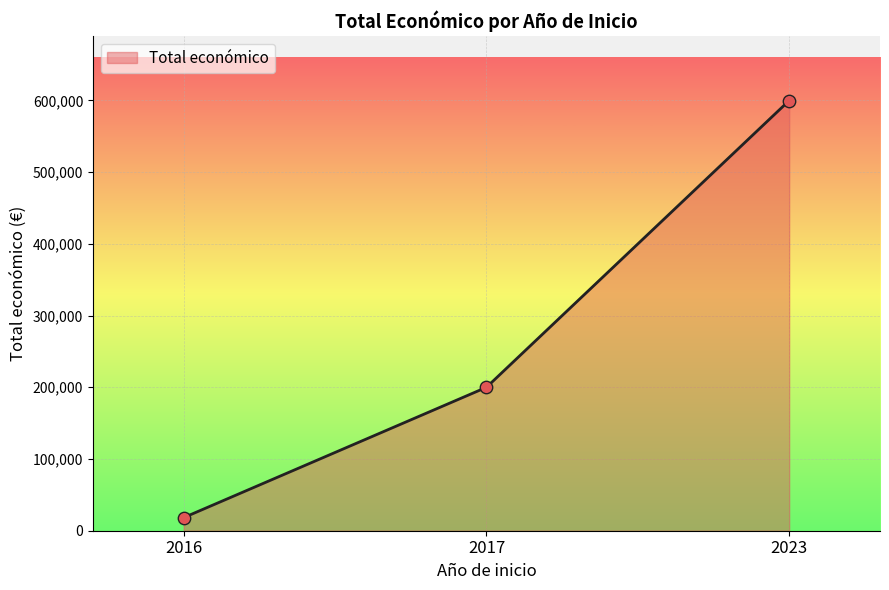

What is the change in value from 2016 to 2023?

+581520